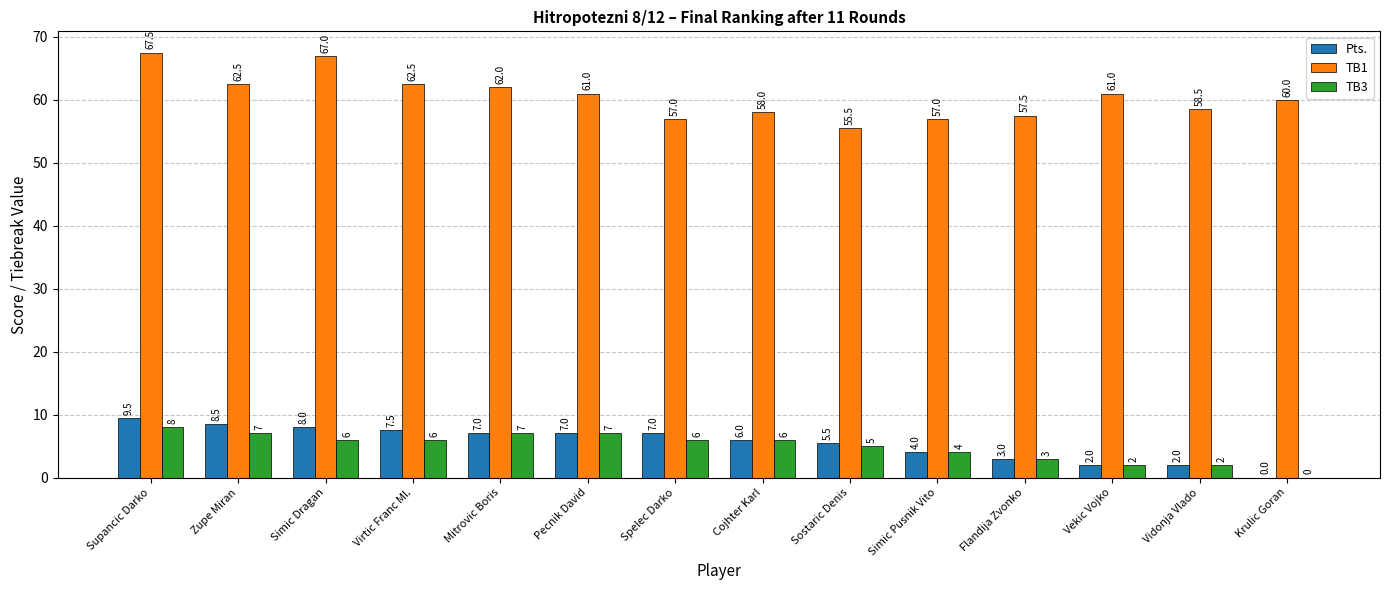

Does the chart contain stacked bars?

No